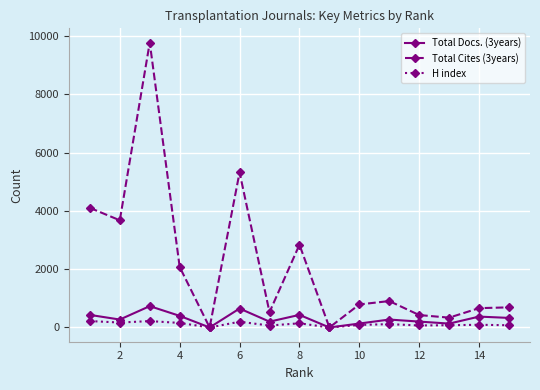

List the series in order of their peak value, lowest first.

H index, Total Docs. (3years), Total Cites (3years)